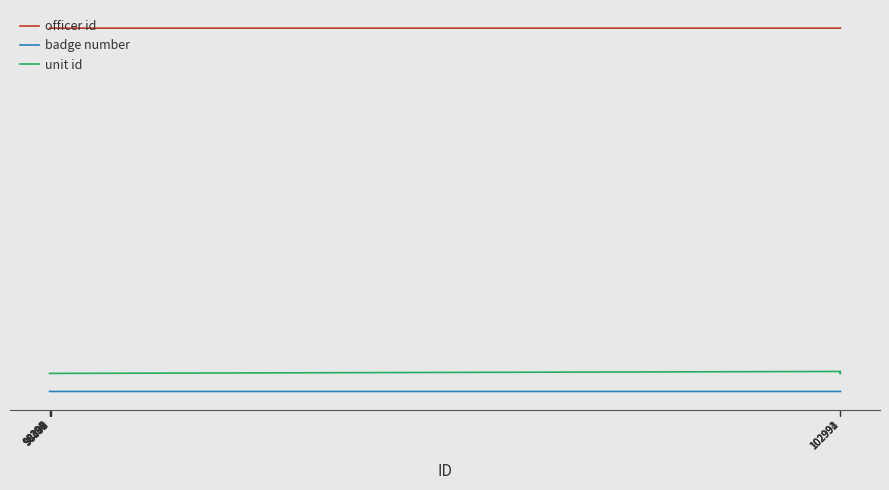

Which series has the widest spread of values?

unit id